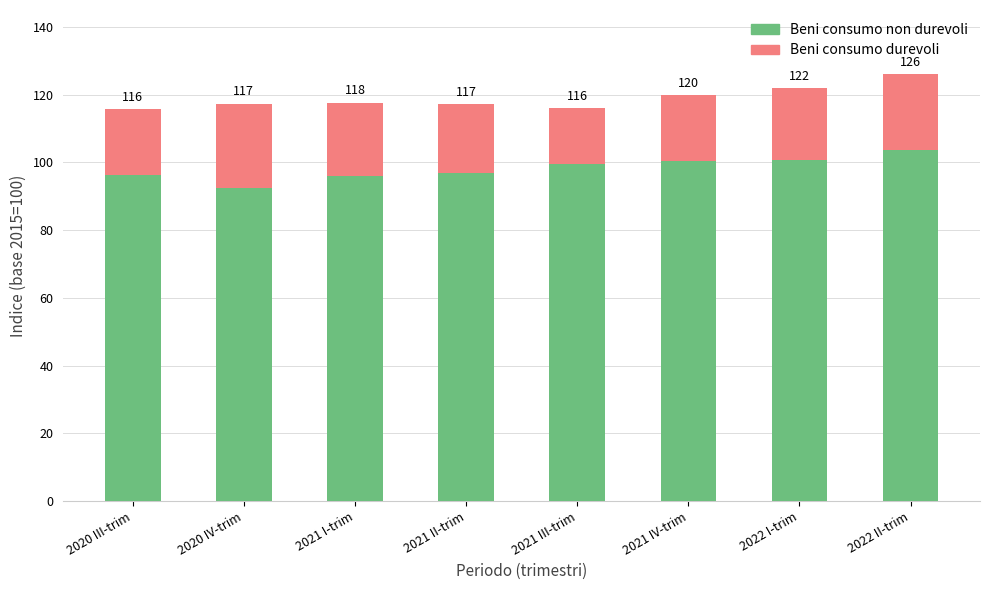

Does the chart contain stacked bars?

Yes